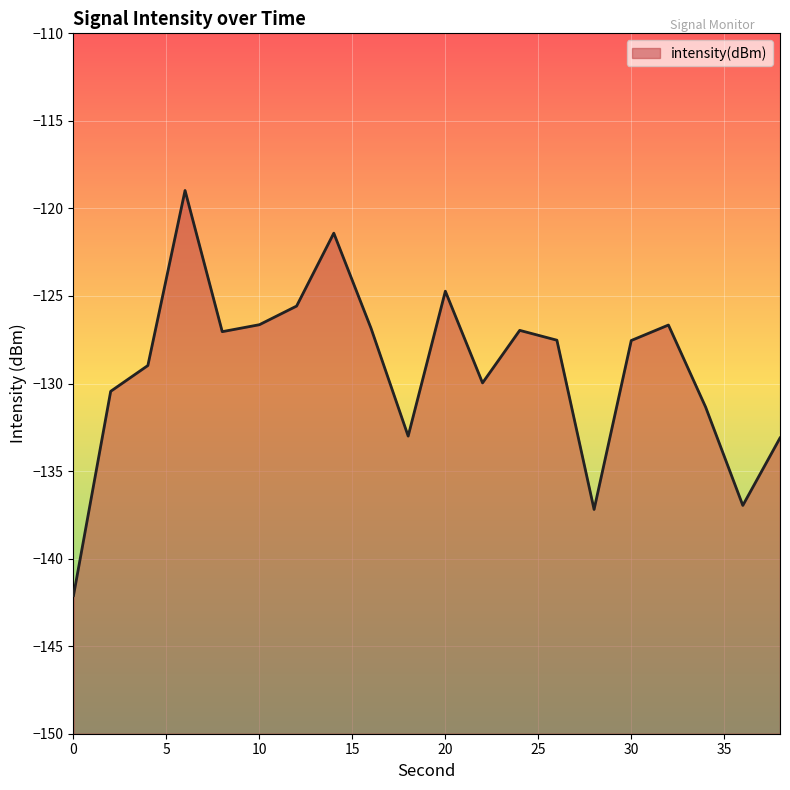

Reading left to right, transcribe all the data shown in this chart.

0=-142.1	2=-130.4	4=-129.0	6=-119.0	8=-127.0	10=-126.6	12=-125.6	14=-121.4	16=-126.8	18=-133.0	20=-124.7	22=-130.0	24=-127.0	26=-127.5	28=-137.2	30=-127.5	32=-126.7	34=-131.3	36=-137.0	38=-133.1